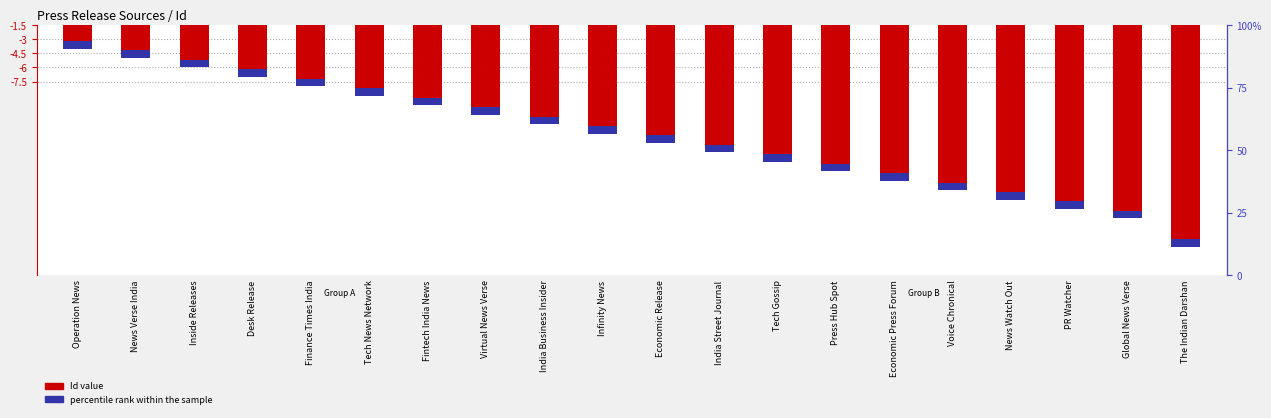

Rank the categories by value from highest to lowest.

Operation News, News Verse India, Inside Releases, Desk Release, Finance Times India, Tech News Network, Fintech India News, Virtual News Verse, India Business Insider, Infinity News, Economic Release, India Street Journal, Tech Gossip, Press Hub Spot, Economic Press Forum, Voice Chronical, News Watch Out, PR Watcher, Global News Verse, The Indian Darshan